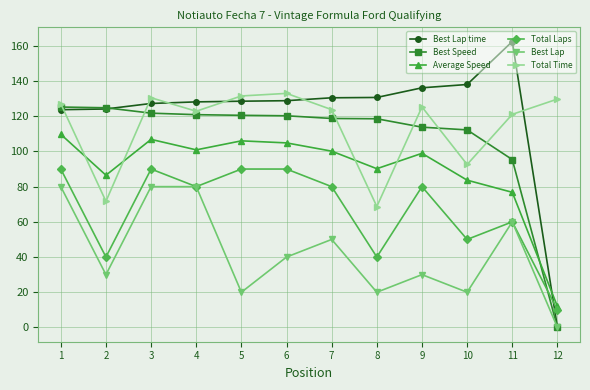

Count the Best Lap values in the range 20 to 80.

11